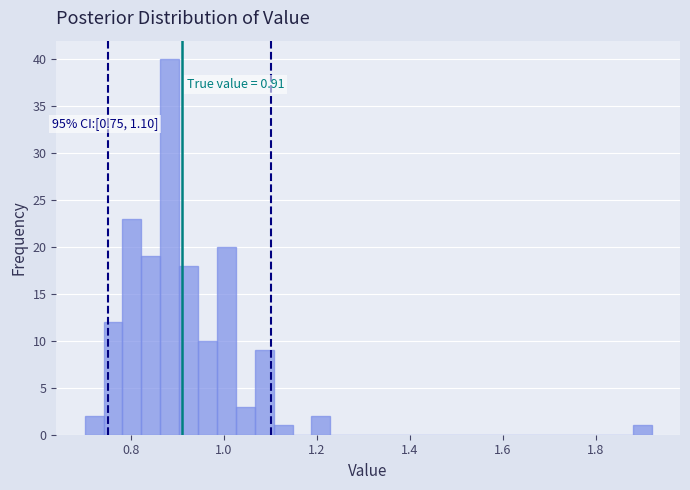

Read against the x-axis, roughly where is the centre of the tallest bar?

0.88